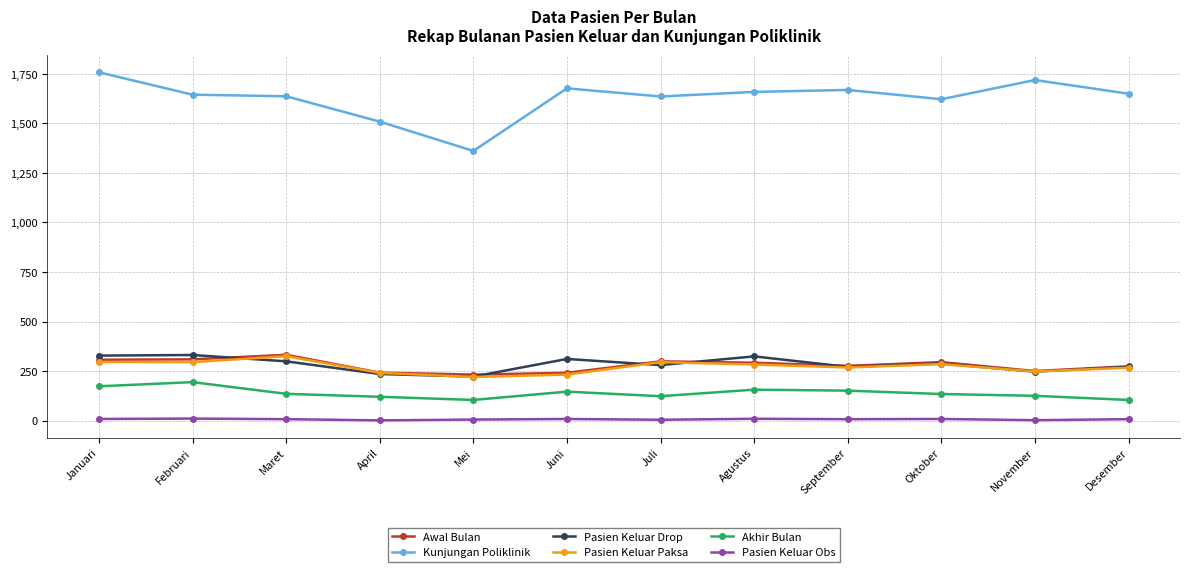

Is this an area chart (filled region under the line)?

No